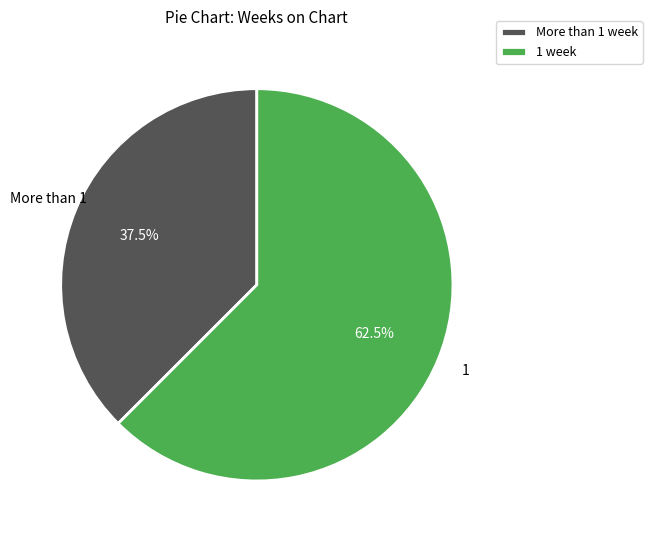

Which slice is the smallest?

More than 1 week